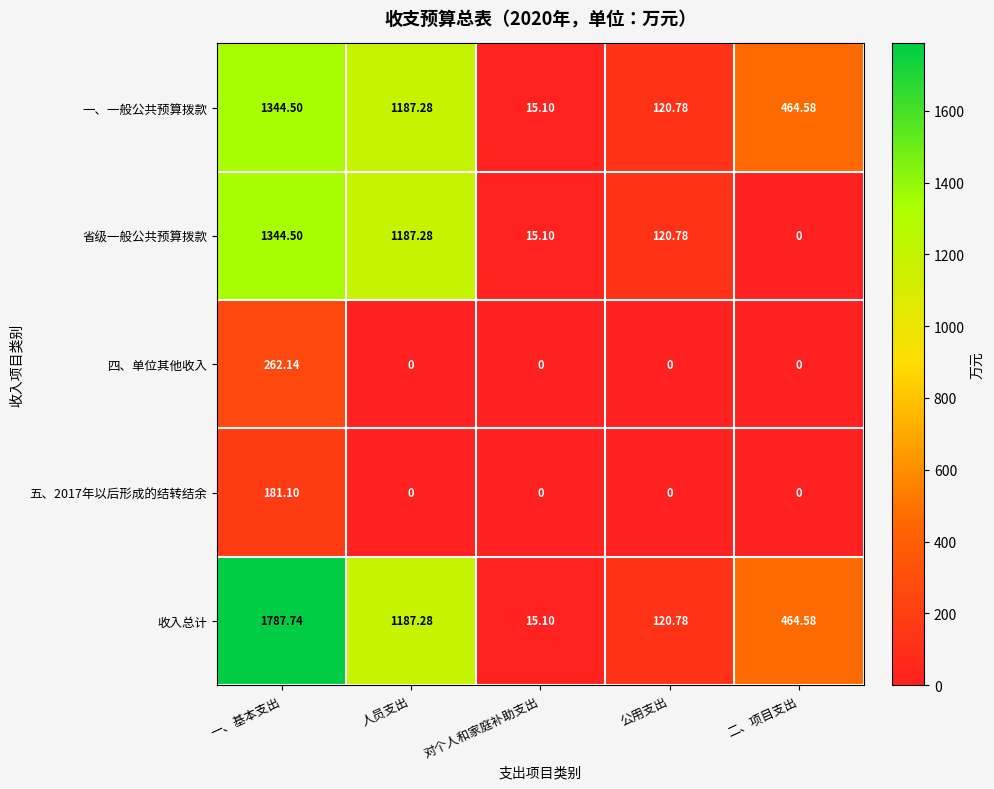

Which category has the highest value in the 五、2017年以后形成的结转结余 series?

一、基本支出